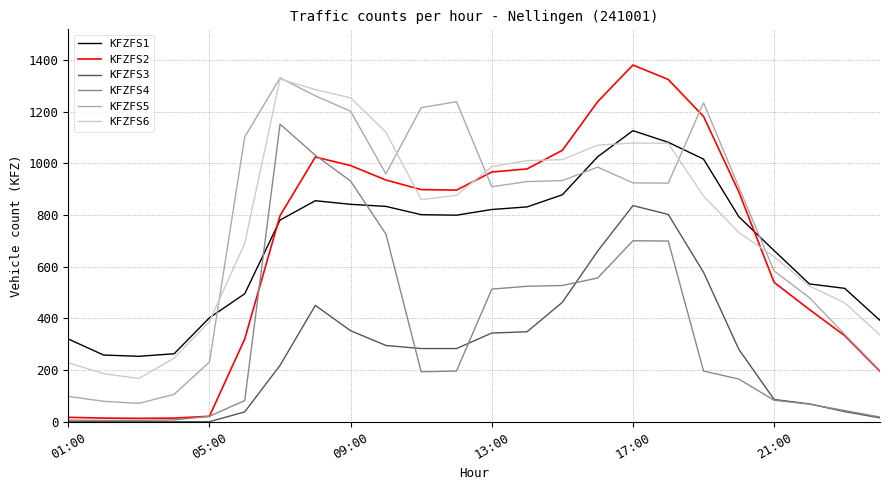

How many times do KFZFS2 and KFZFS6 cross each other?

4